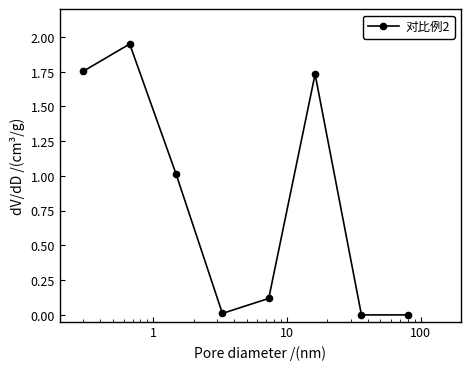

Is this an area chart (filled region under the line)?

No